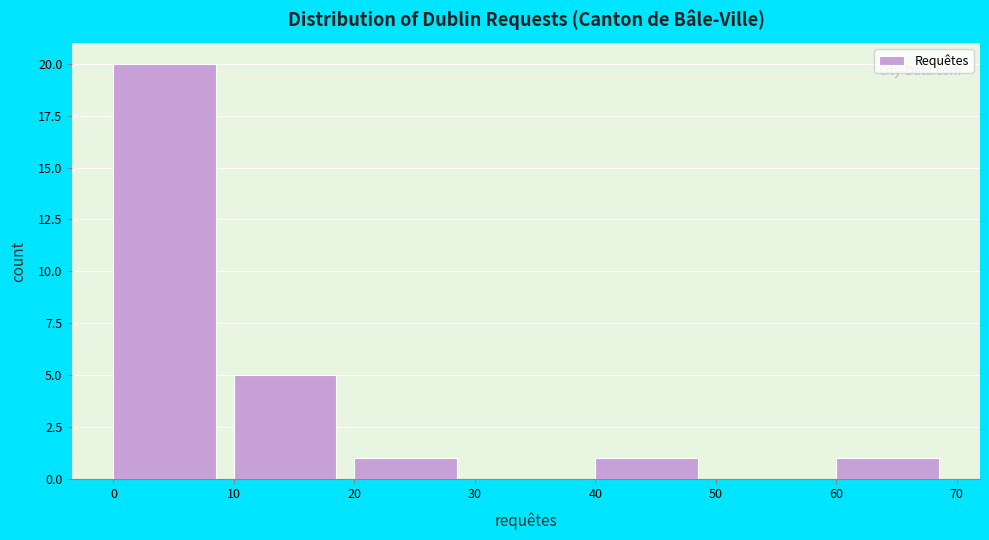

Reading right to left, extract all data points from this chart.

60=1	40=1	20=1	10=5	0=20